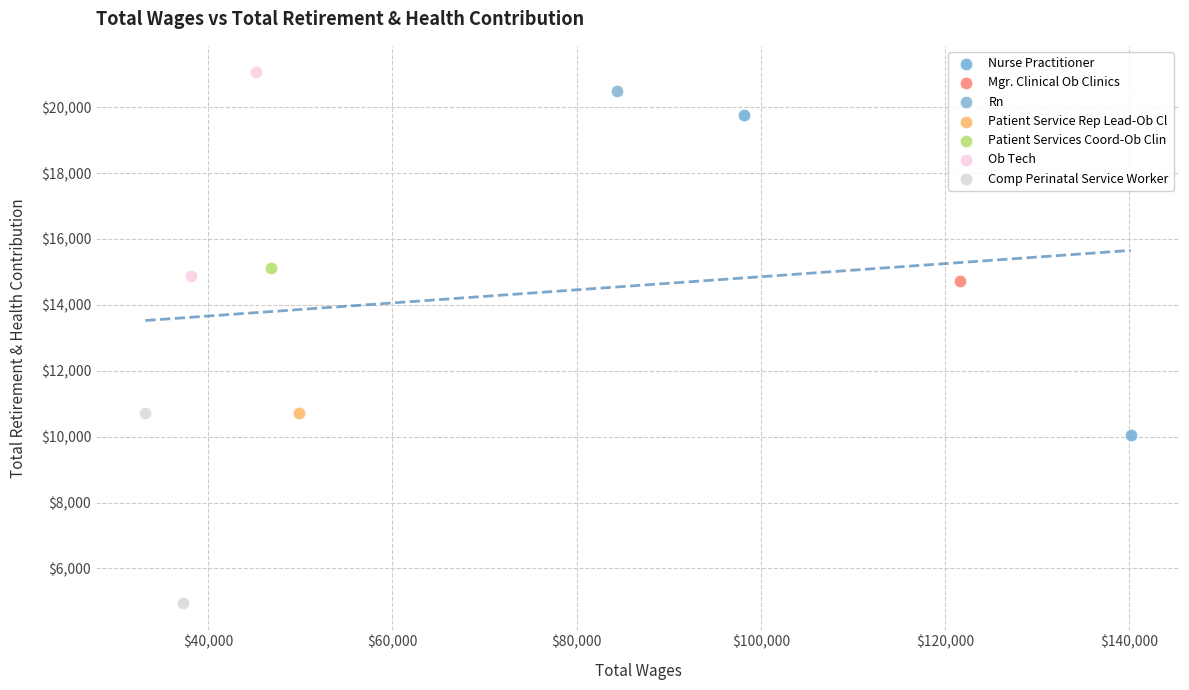

Which series reaches the maximum Y coordinate?

Ob Tech